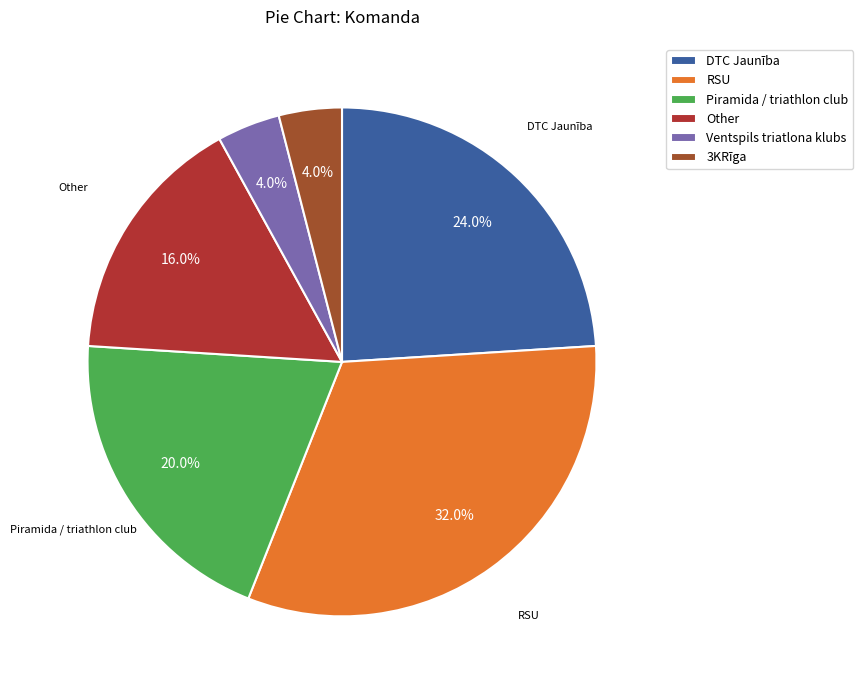

How many segments does this pie chart have?

6